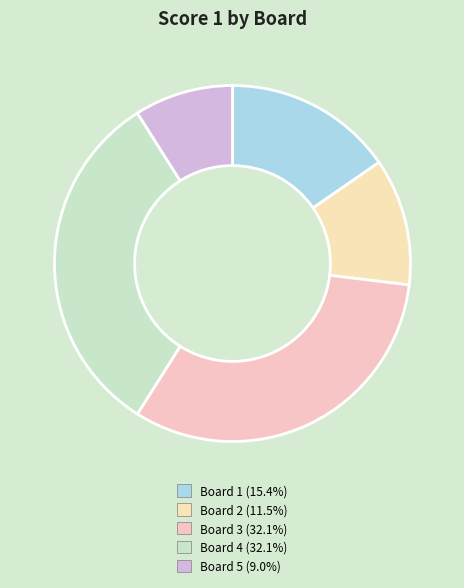

How many slices are in this pie chart?

5